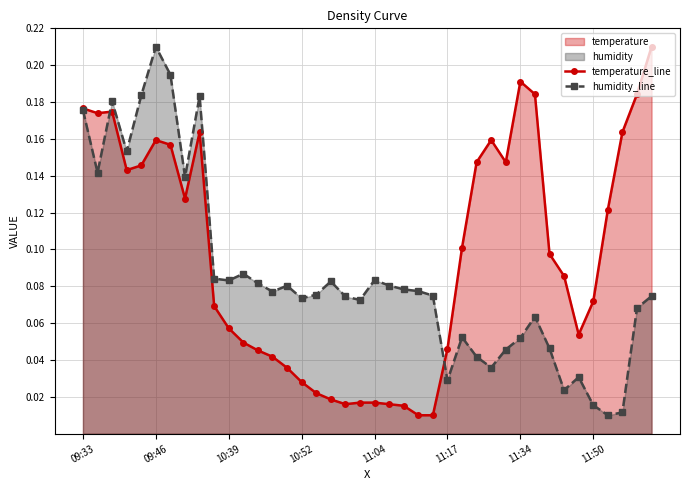

Read the temperature_line value at 32.

0.1